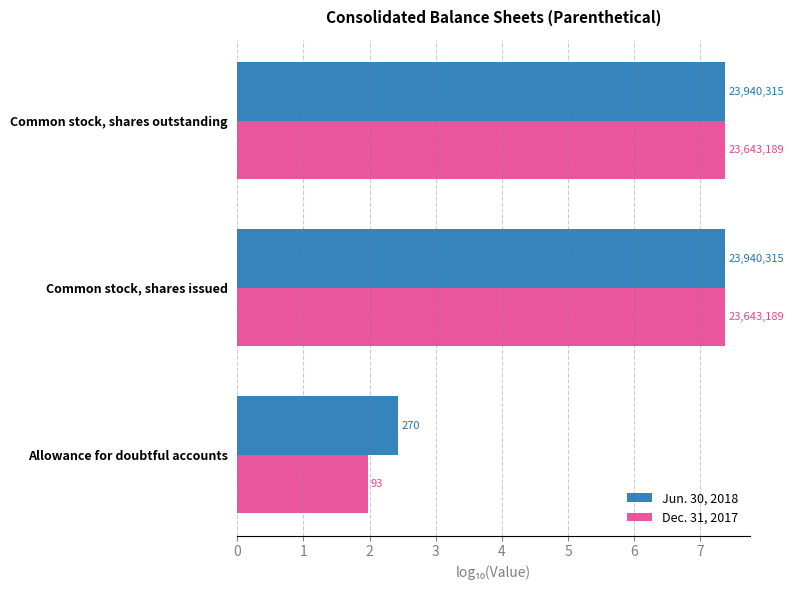

What is the value of the Dec. 31, 2017 bar at the 1st from the left?

2.0